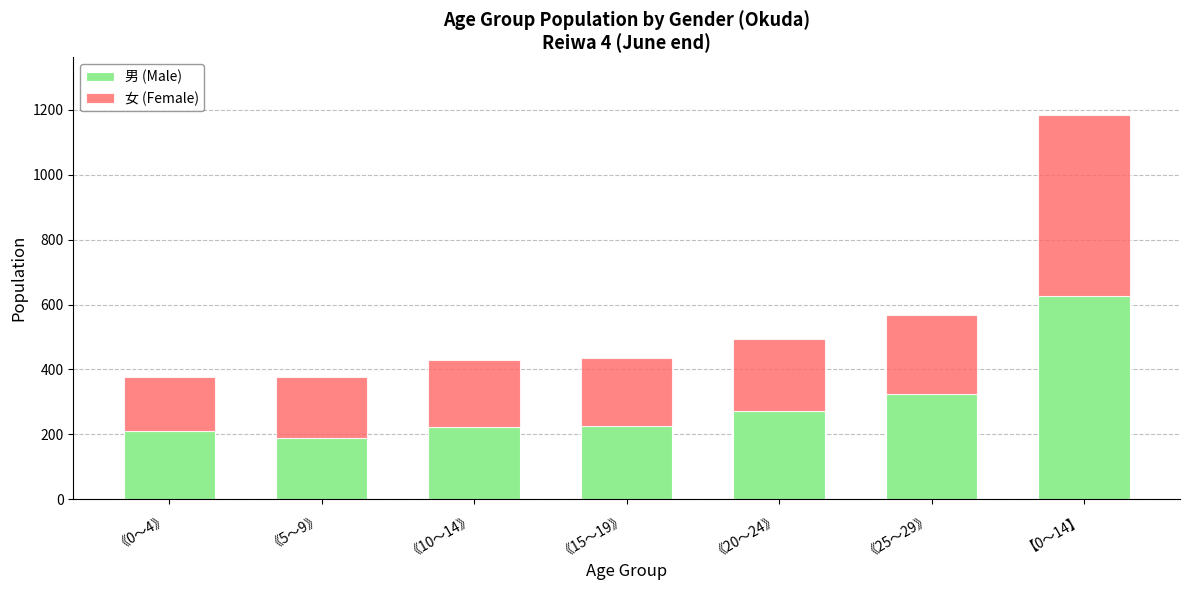

The 男 (Male) series shows 62 at 《20～24》. True or false?

False